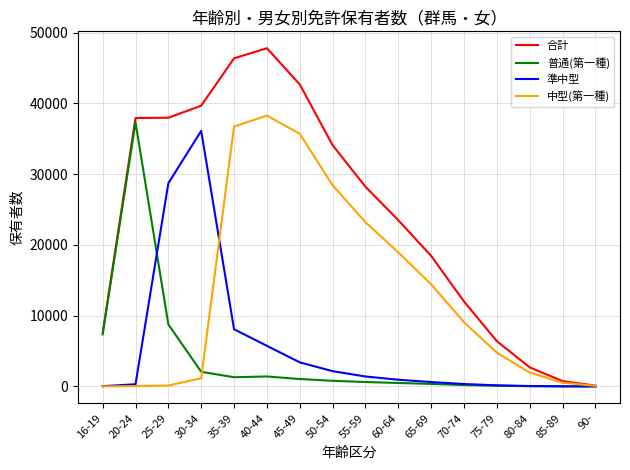

How many values in the 合計 series are below 28228?

8